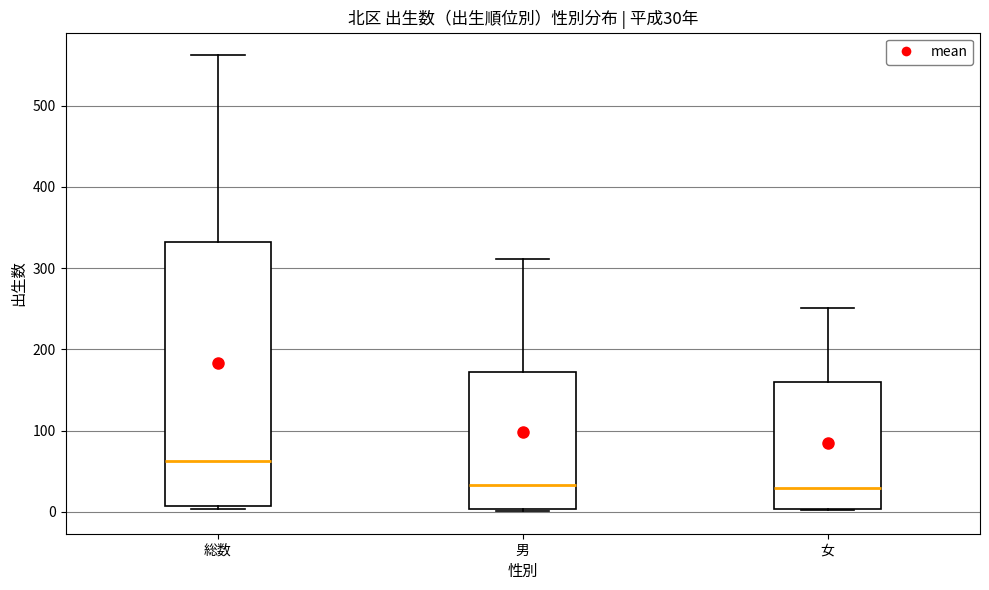

Which box is the tallest, from its lower edge to its upper edge?

総数